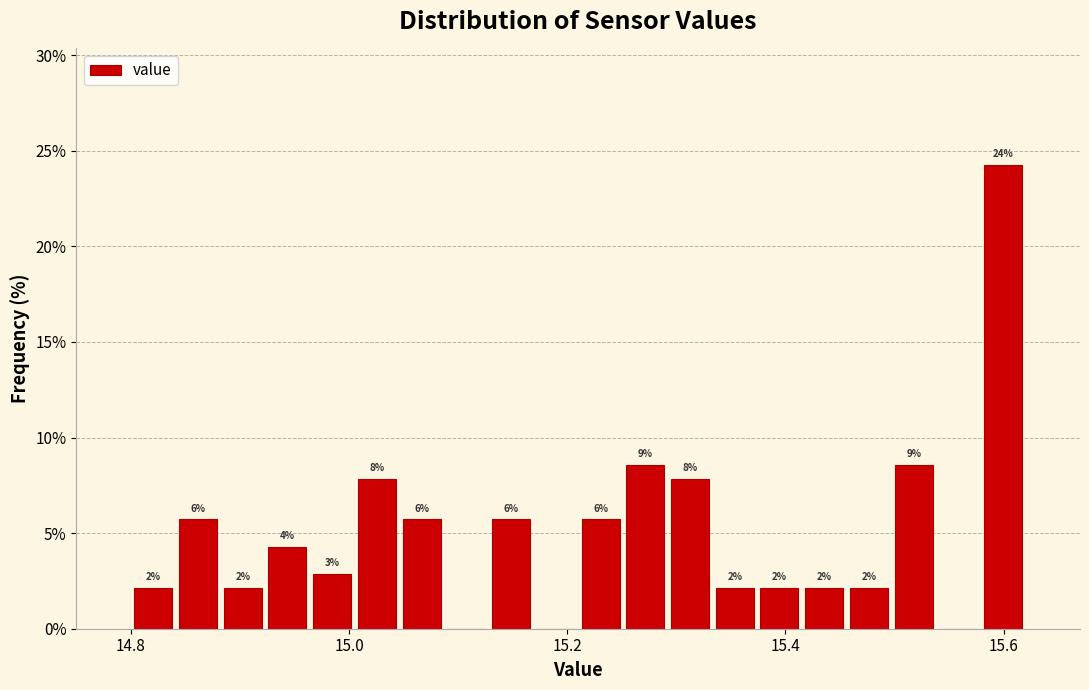

Around what value on the x-axis is the tallest bar? Give the approximate position of its centre, as read against the axis.

15.60